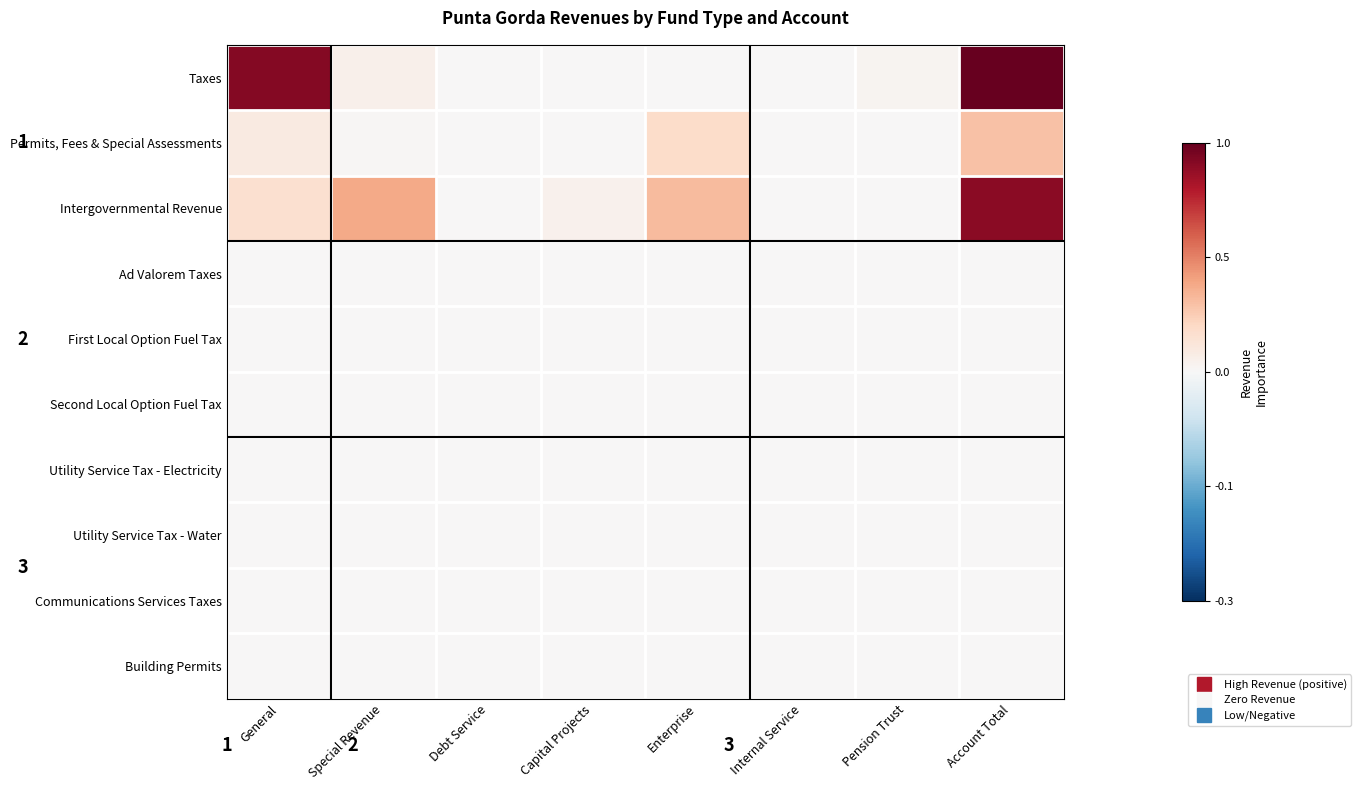

Which series has the largest total across all categories?

Taxes